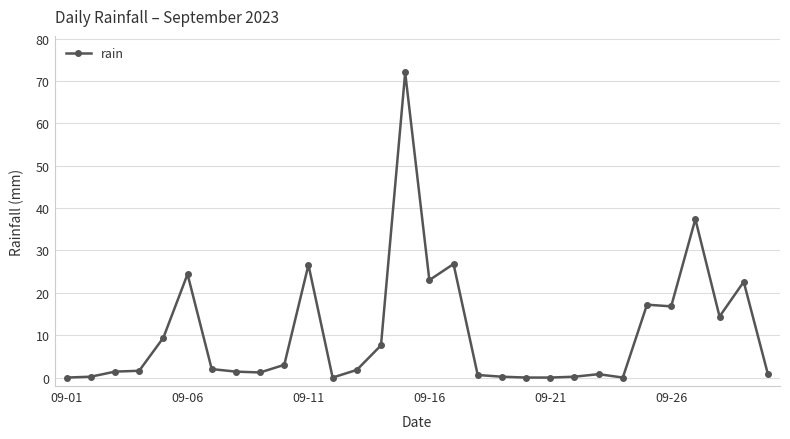

What is the value of the 11th point from the left?

26.6